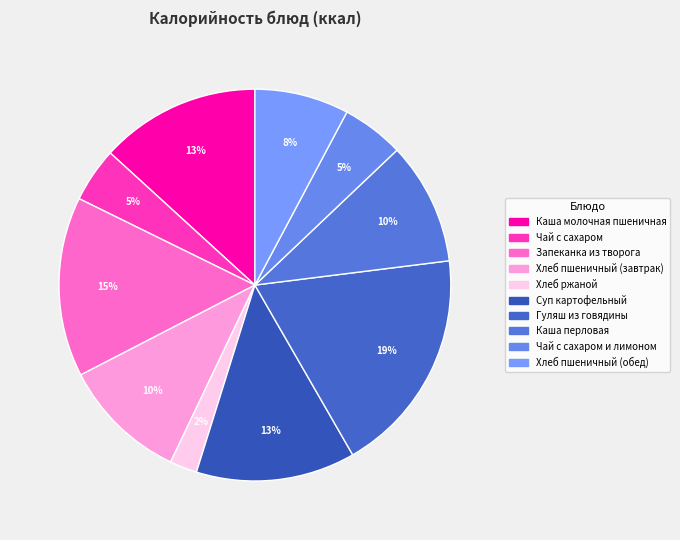

To the nearest percent, what is the average slice percentage?

10%